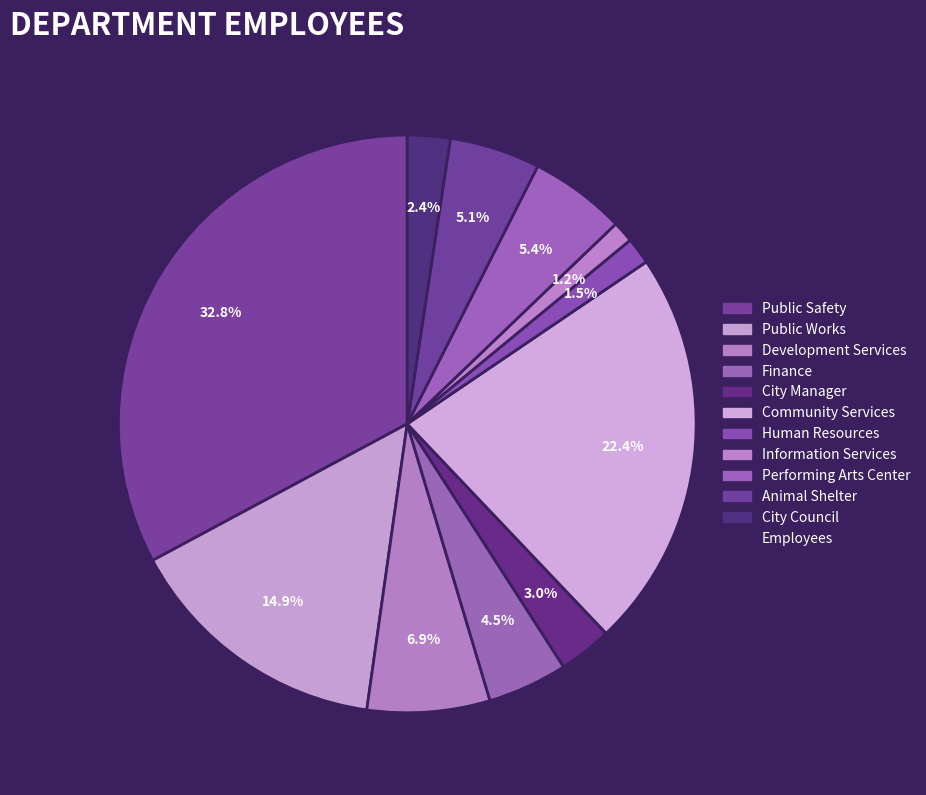

How many segments does this pie chart have?

11